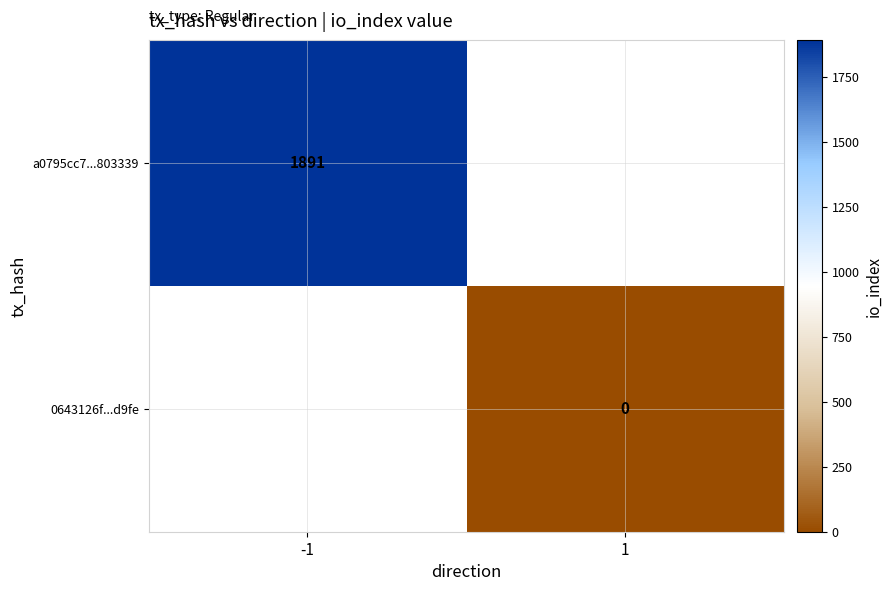

True or false: a0795cc7...803339 has a value of 1891 at -1.

True